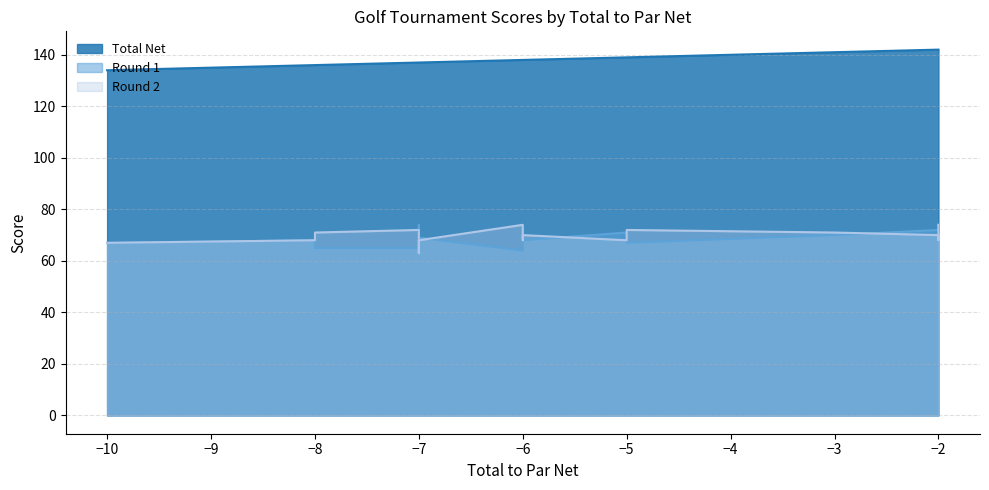

Reading left to right, what are all the values shown in this chart?

Total Net: 134	134	136	136	137	137	137	138	138	138	139	139	139	139	139	141	142	142	142	142
Round 1: 67	67	68	65	65	74	69	64	70	68	71	70	69	67	67	70	72	74	69	68
Round 2: 67	67	68	71	72	63	68	74	68	70	68	69	70	72	72	71	70	68	73	74